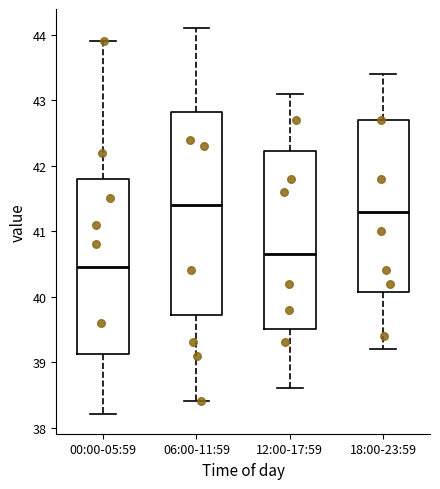

Where is the upper edge of the box for 18:00-23:59 on the y-axis? The values are not printed on the chart, so give them approximately, as read against the axis.

42.7